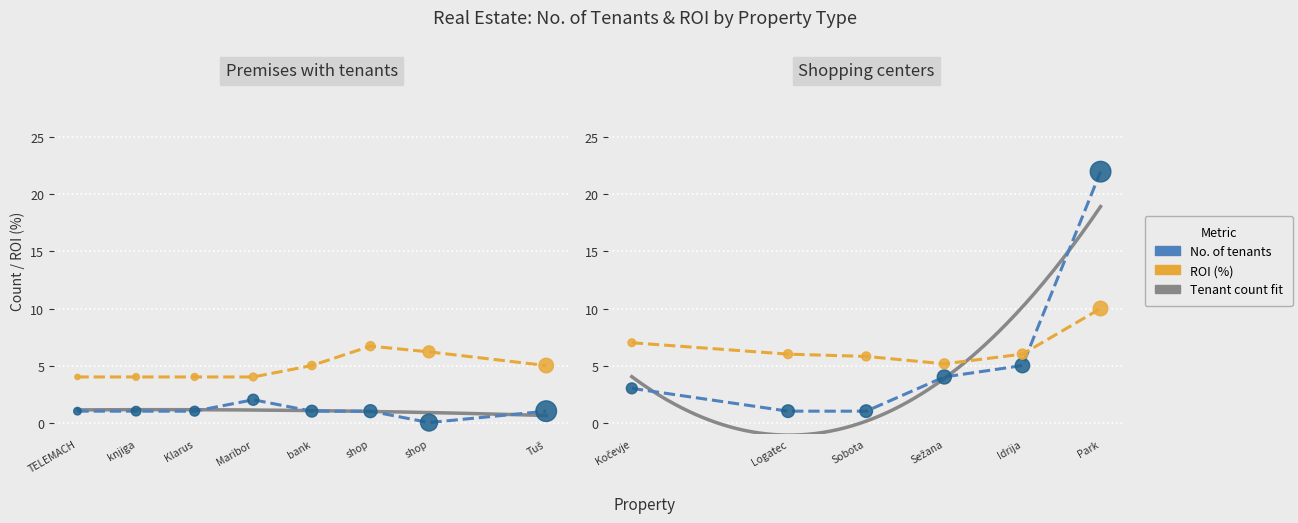

What is the change in value from Mr. Pet shop to Shopping center Idrija?

+4